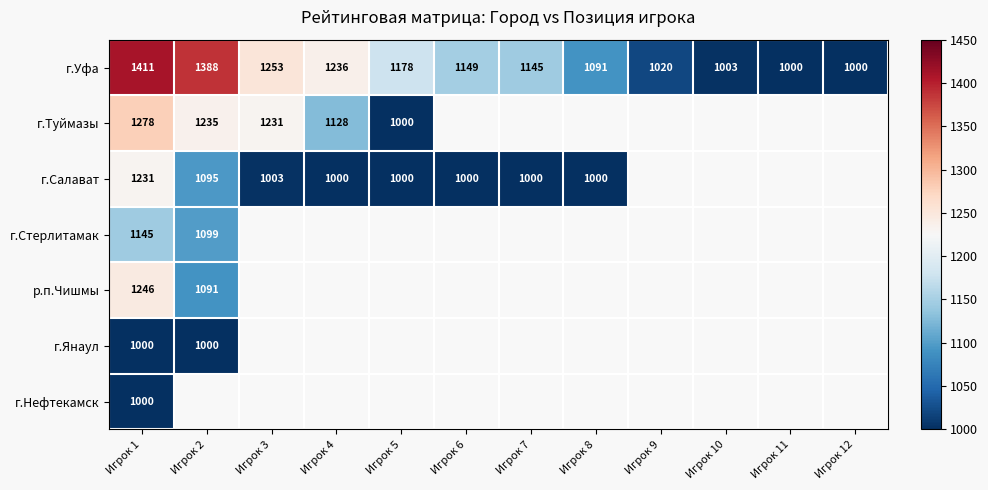

Count the number of categories in the chart.

12